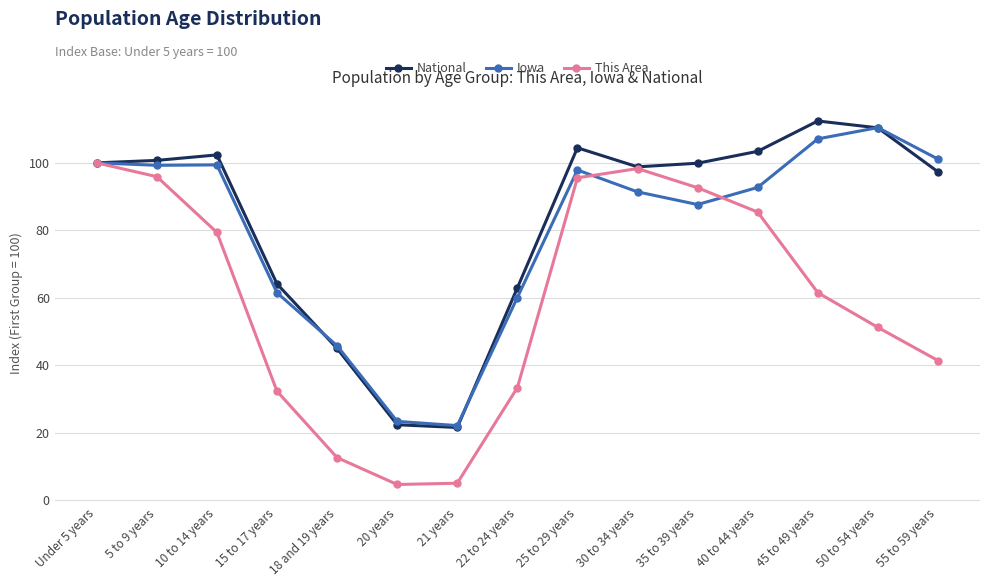

What is the value of the National point at the 5th from the left?

45.0